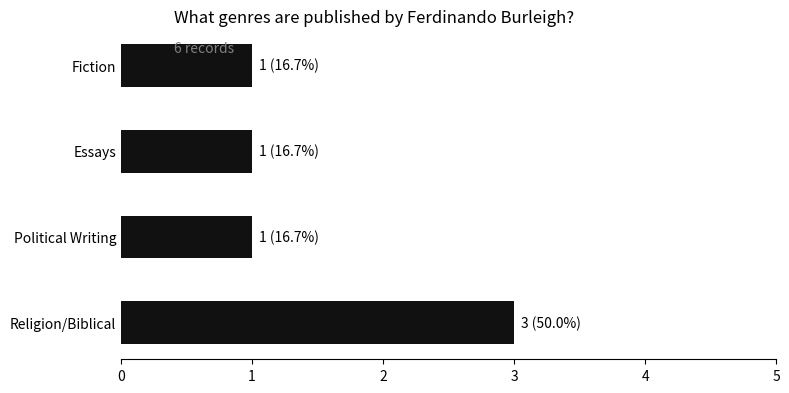

The chart shows a value of 1 at Political Writing. True or false?

True